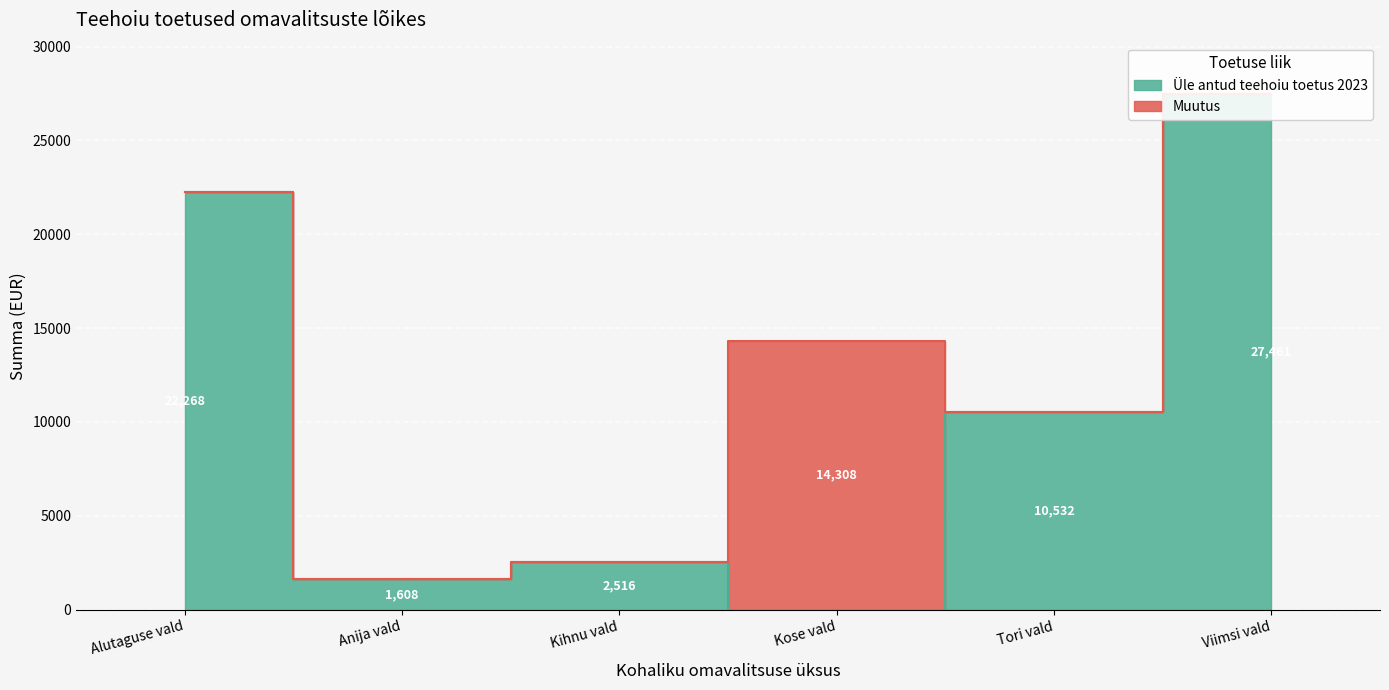

Where does the data first go above 10532?

Alutaguse vald